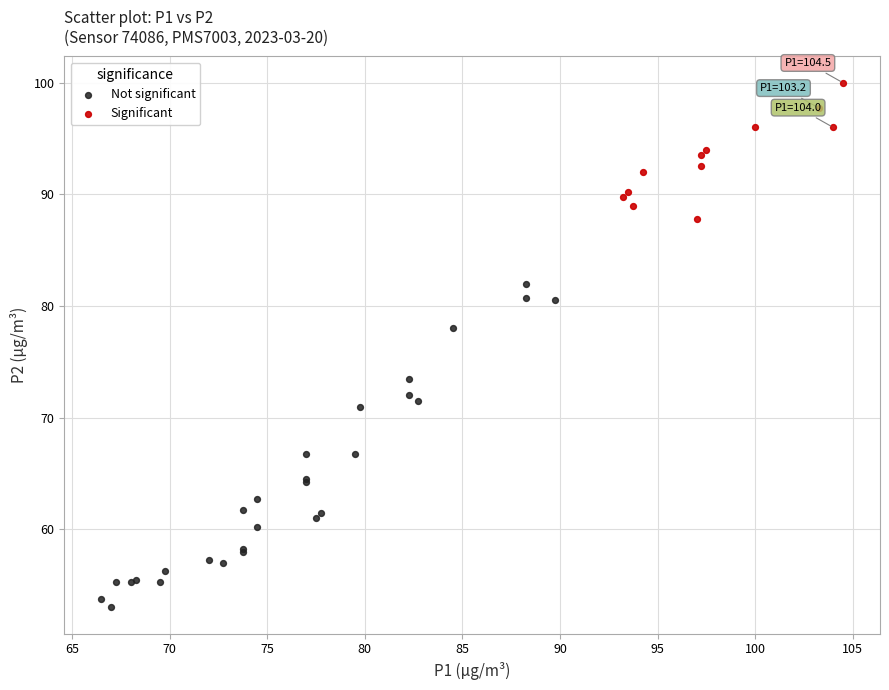

Which series has the largest Y range (max minus min)?

Not significant